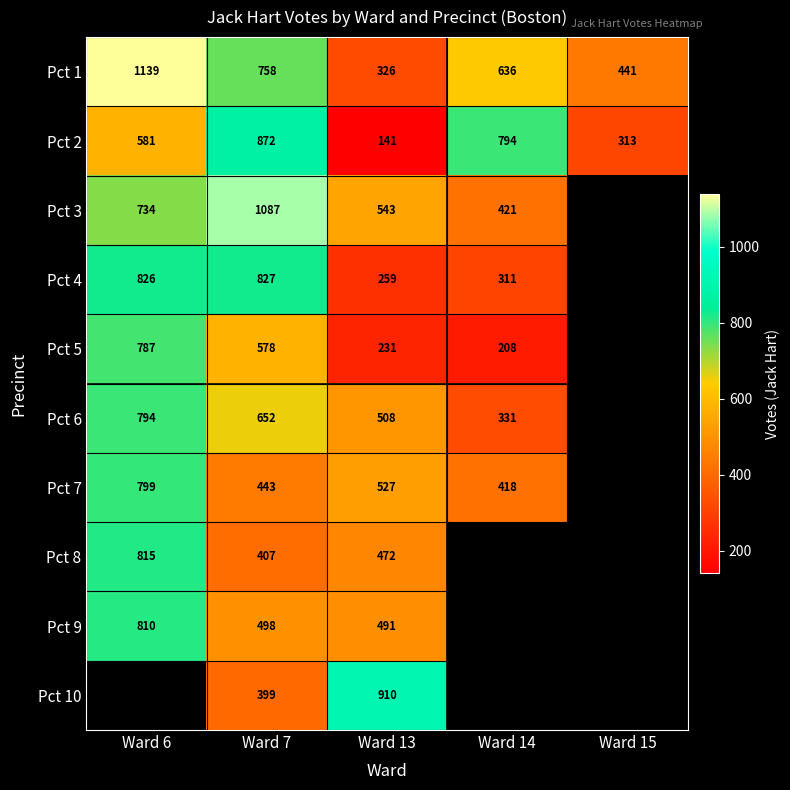

What is the minimum value shown in the chart?

141.0